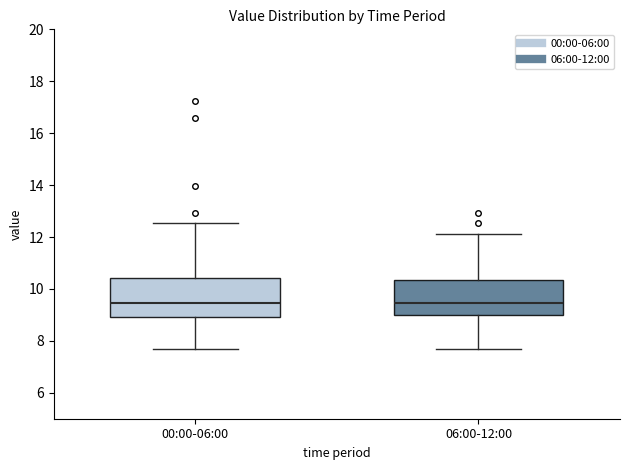

Reading left to right, read every box against the y-axis: the position of its median line, the range the box covers, and the ends of its whiskers. The values are not printed on the chart, so give them approximately, as read against the axis.

00:00-06:00: median 9.4, box 9.0 to 10.4, whiskers 7.8 to 12.6
06:00-12:00: median 9.4, box 9.0 to 10.4, whiskers 7.8 to 12.2